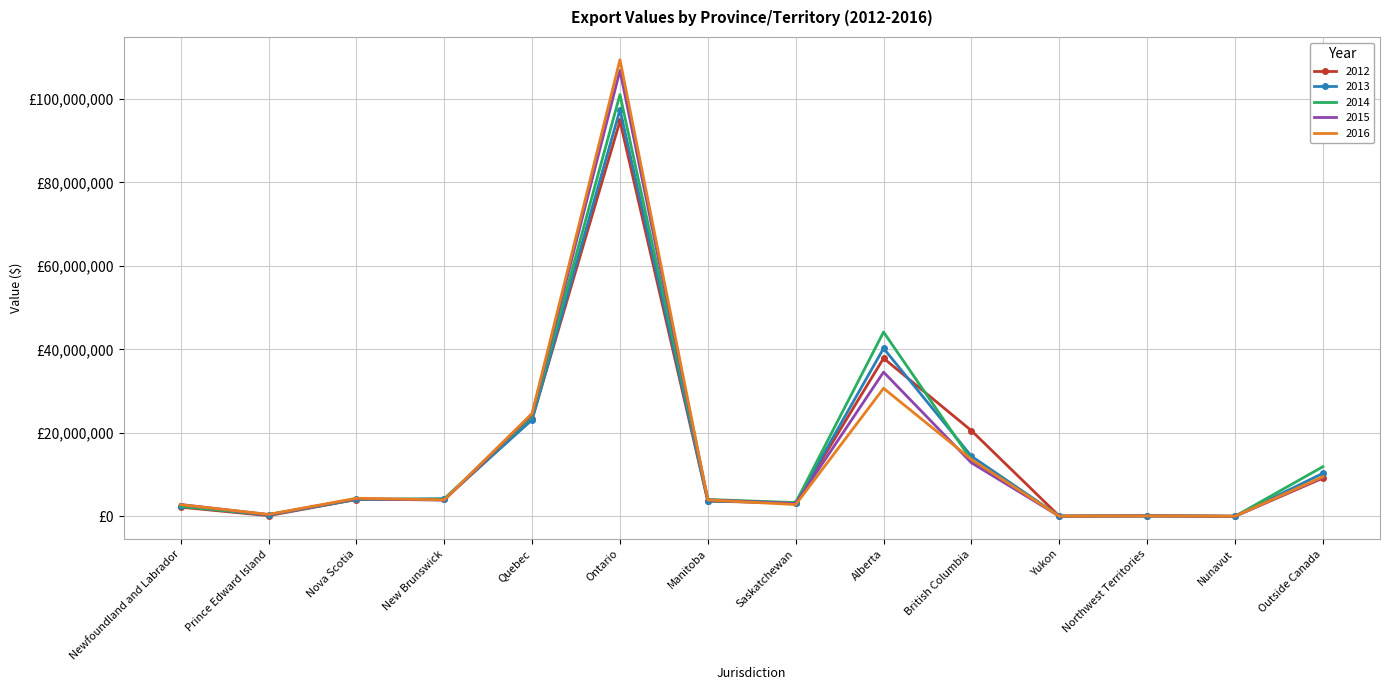

True or false: 2012 and 2015 cross at least once.

True